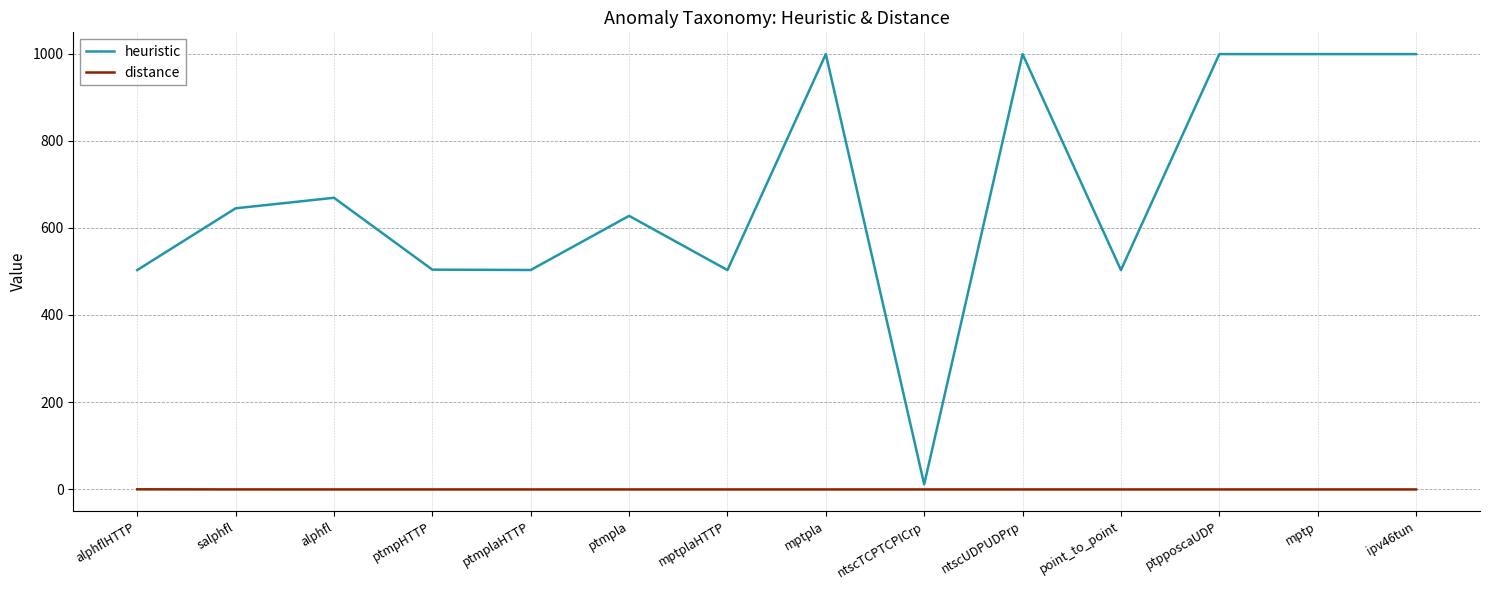

What is the difference between the highest and lowest values at ntscTCPTCPICrp?

11.8